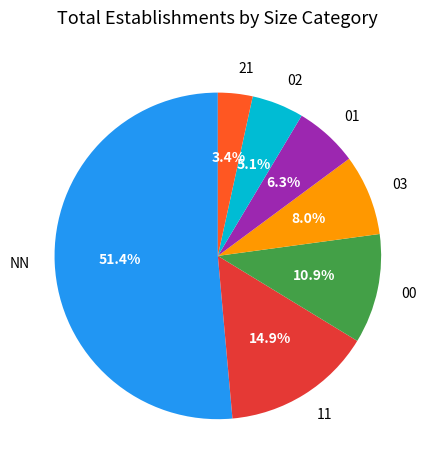

What is the majority slice?

NN